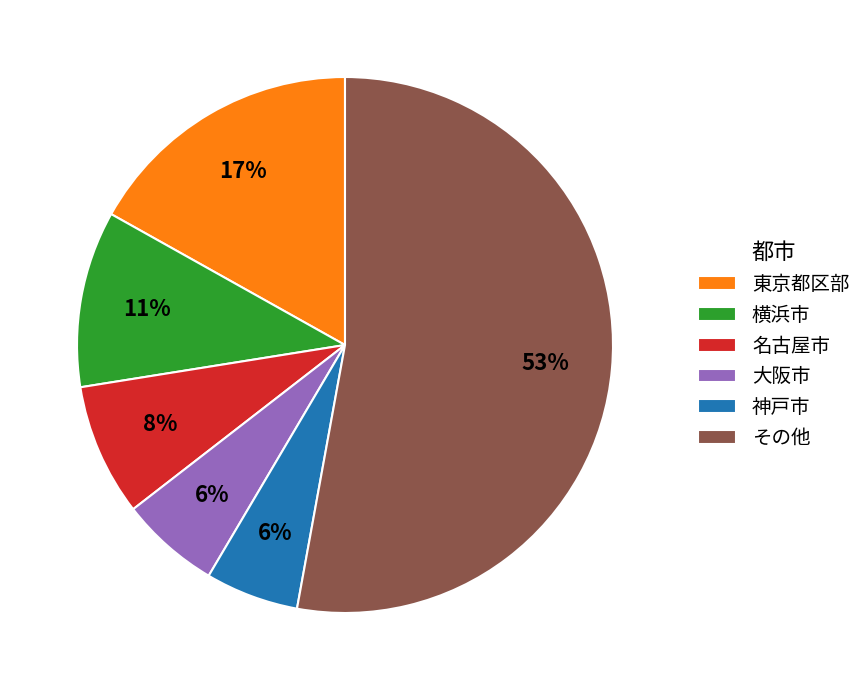

Is the sum of 横浜市 and 名古屋市 greater than half?

No